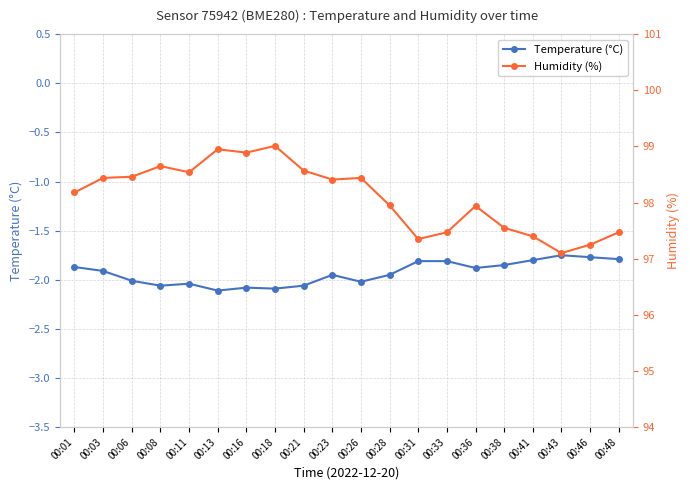

Which series changed the most between 00:01 and 00:48?

Humidity (%)